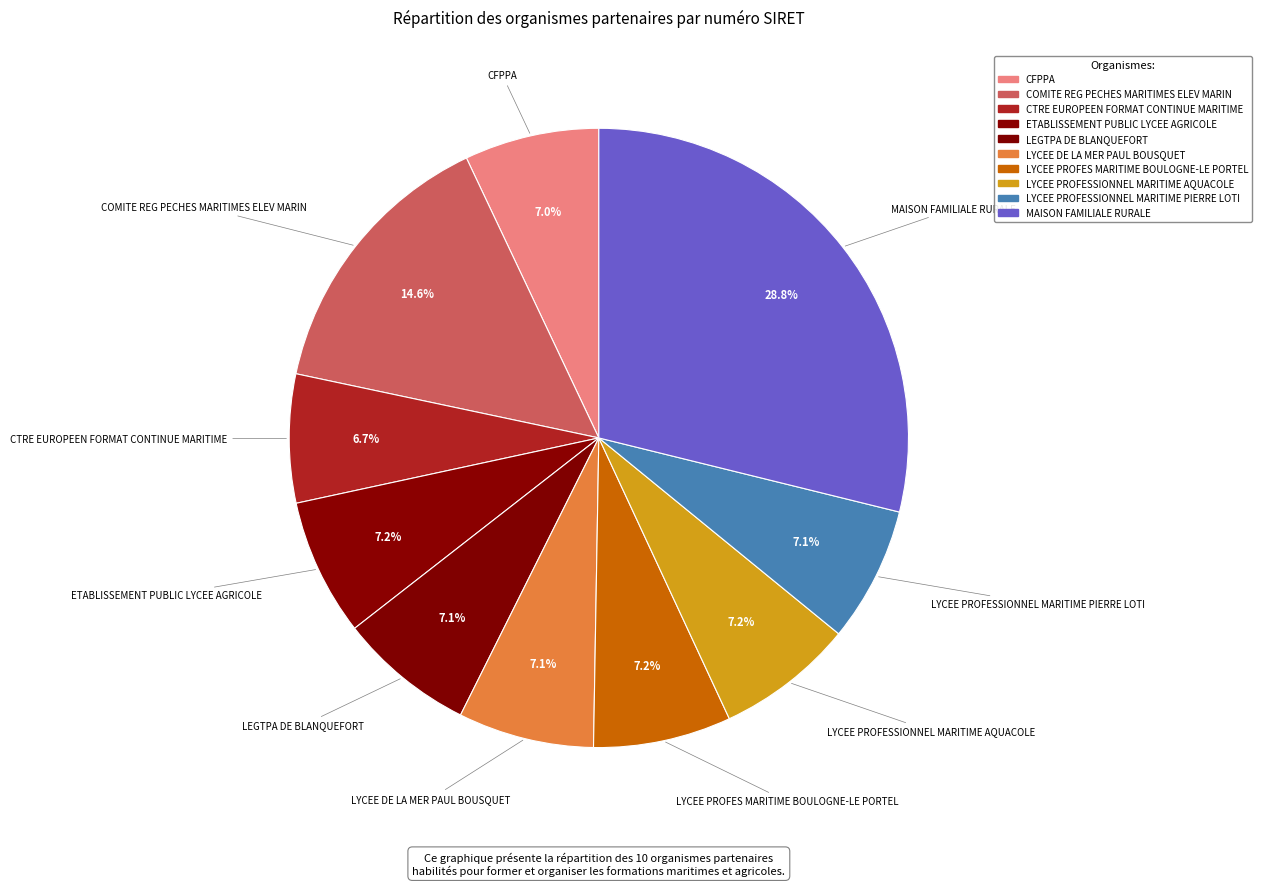

What percentage do CTRE EUROPEEN FORMAT CONTINUE MARITIME and LYCEE PROFESSIONNEL MARITIME AQUACOLE together represent?

13.9%